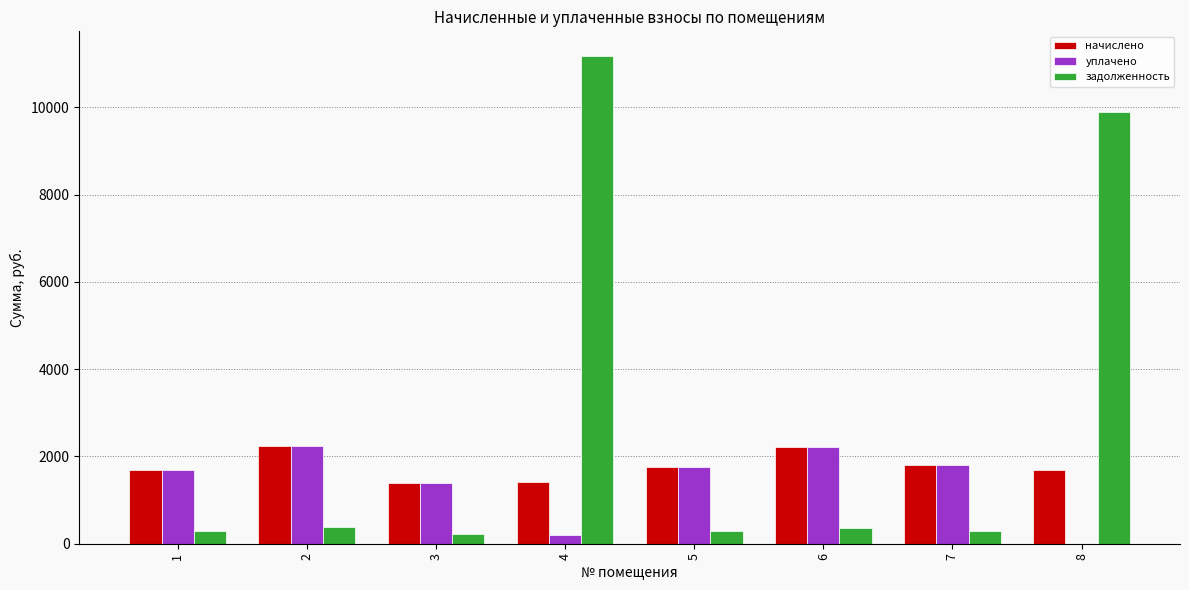

What is the sum of the задолженность values at 7 and 2?

671.0